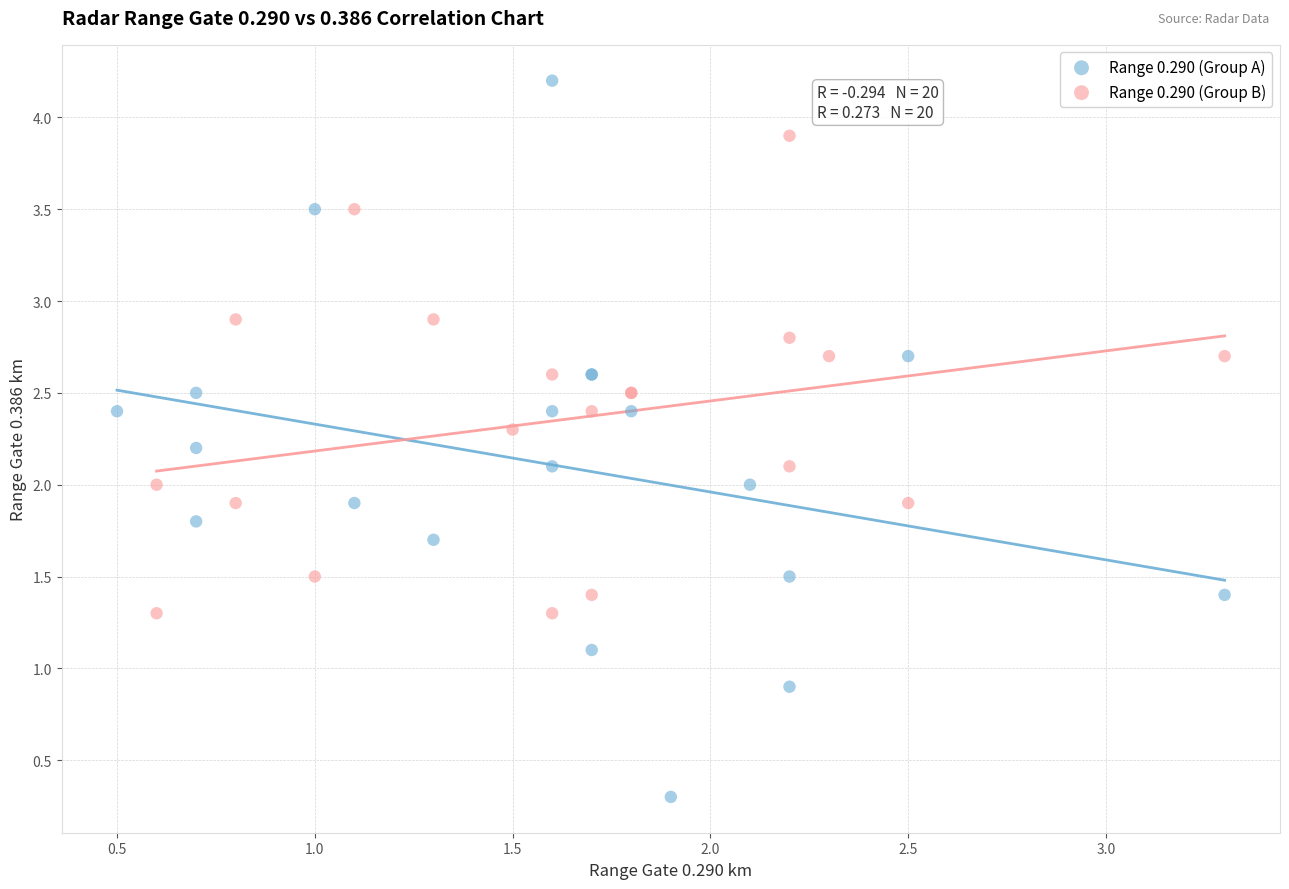

Which series reaches the minimum Y coordinate?

Range 0.290 (Group A)